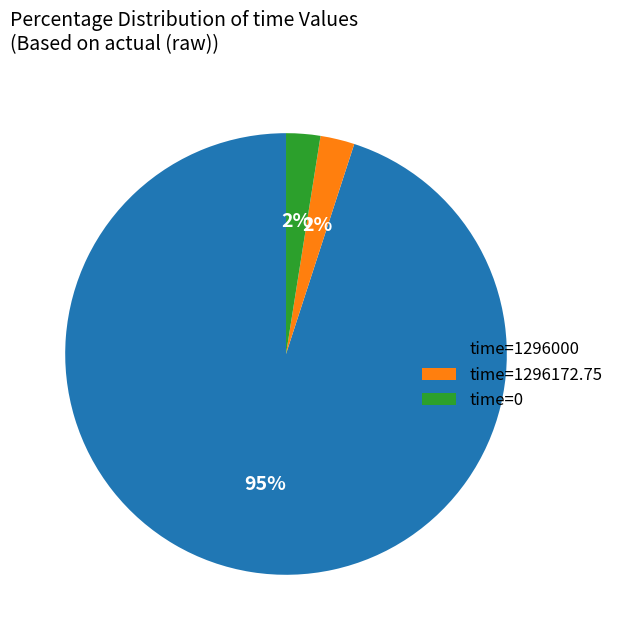

Which category has the biggest portion of the pie?

time=1296000